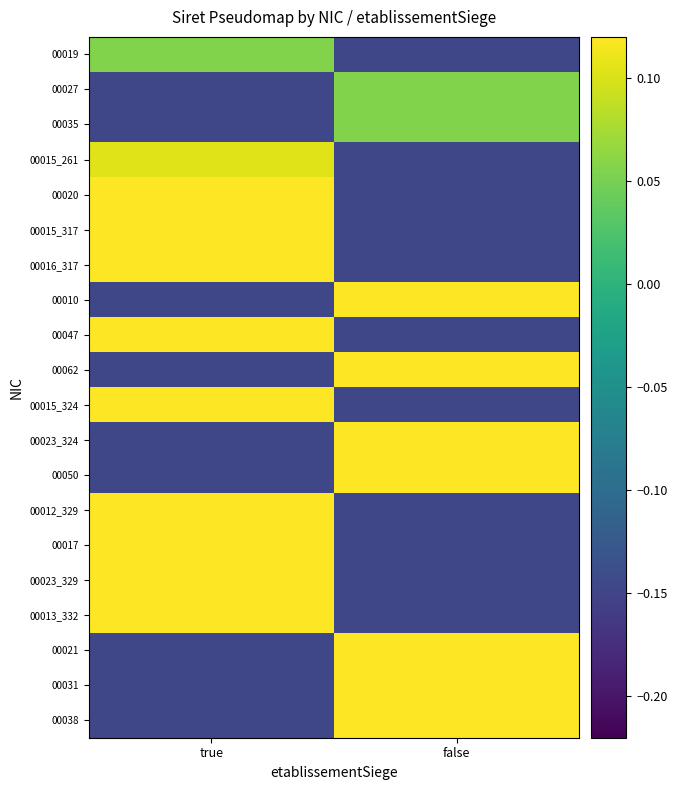

What is the difference between the highest and lowest values at false?

0.3